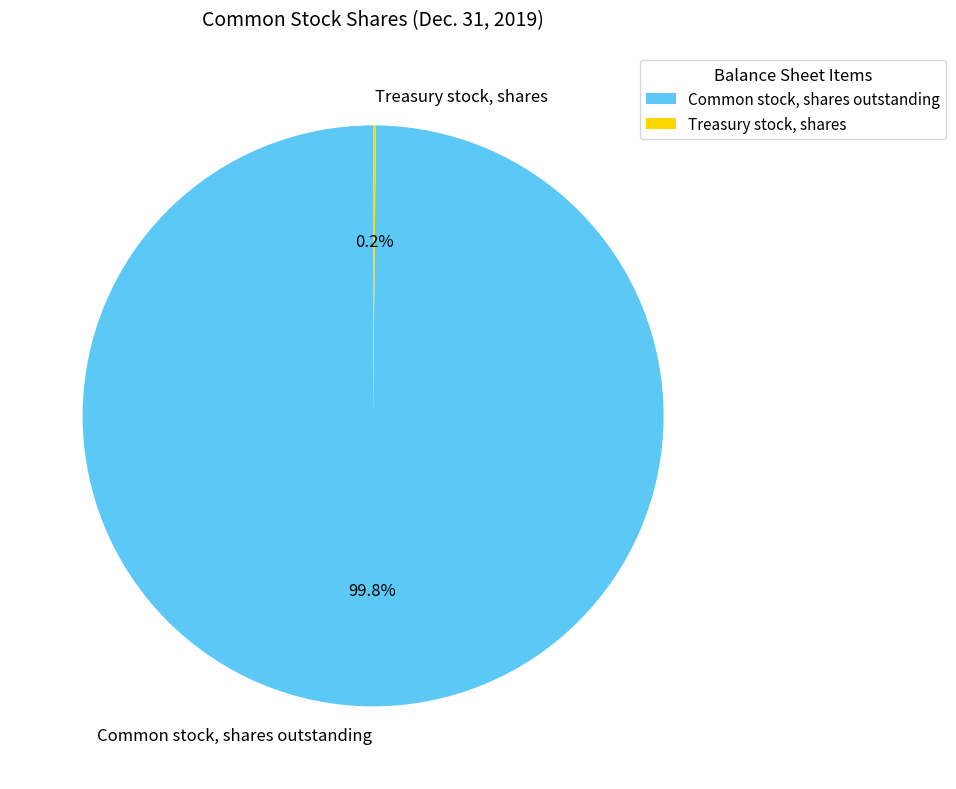

To the nearest percent, what percentage of the pie is Common stock, shares outstanding?

100%